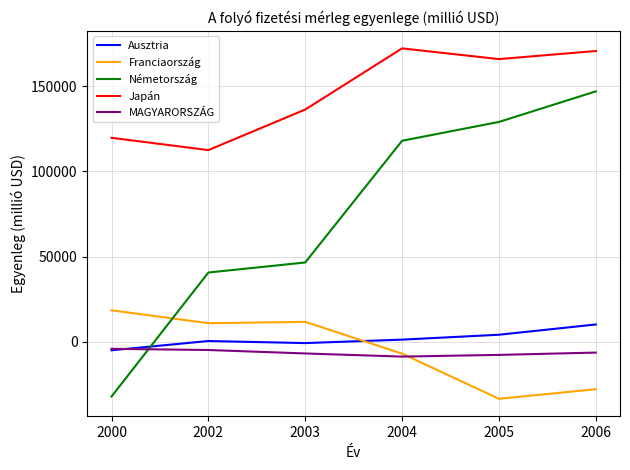

Does the chart display data point markers on the line(s)?

No